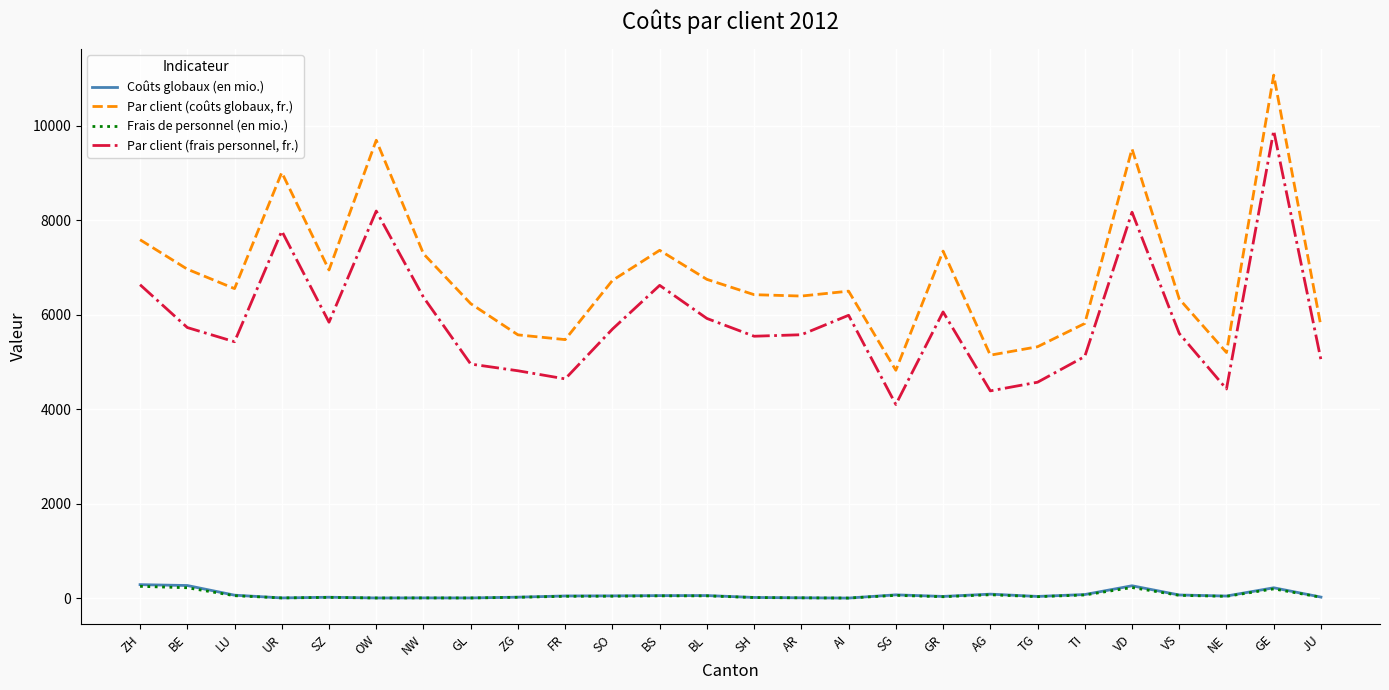

What is the minimum value for Frais de personnel (en mio.)?

2.2